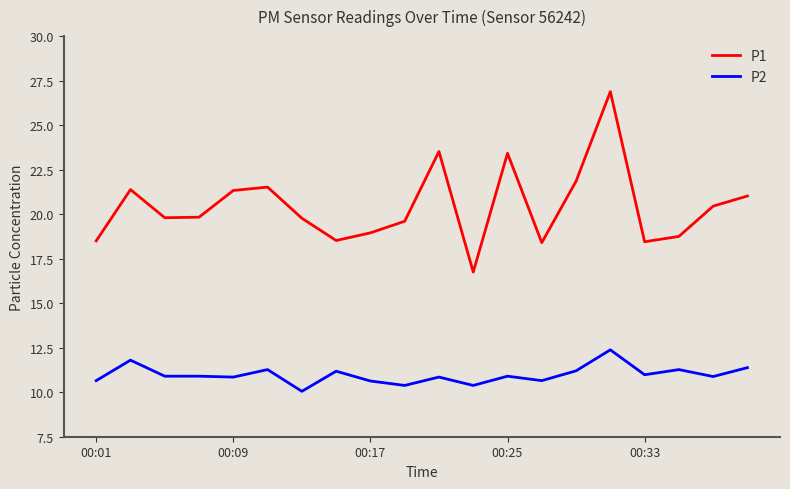

Which series has the largest range (max minus min)?

P1